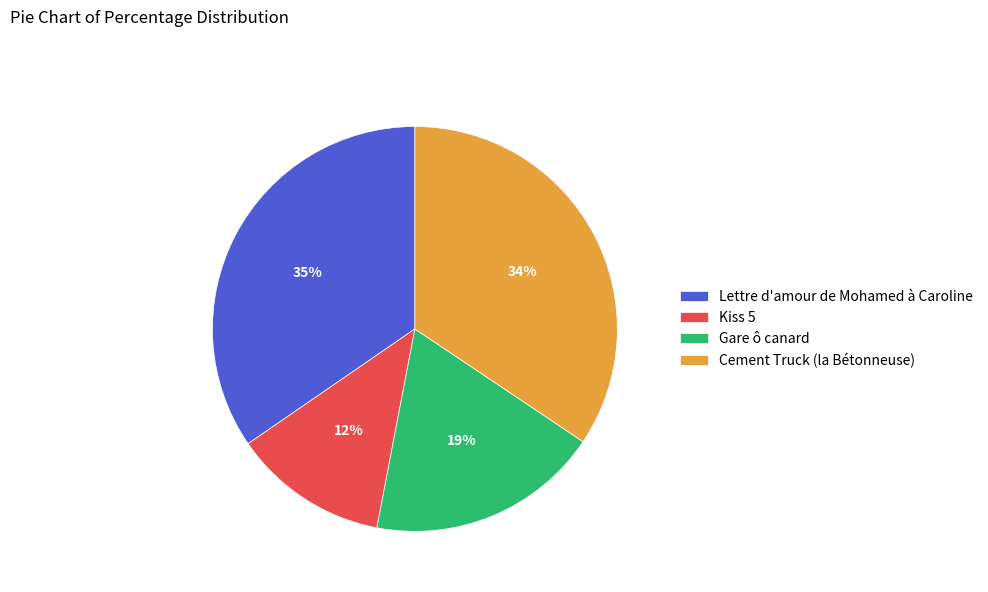

Count the number of slices in the pie.

4